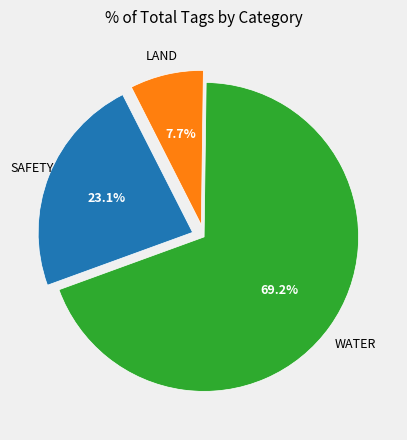

Count the number of slices in the pie.

3